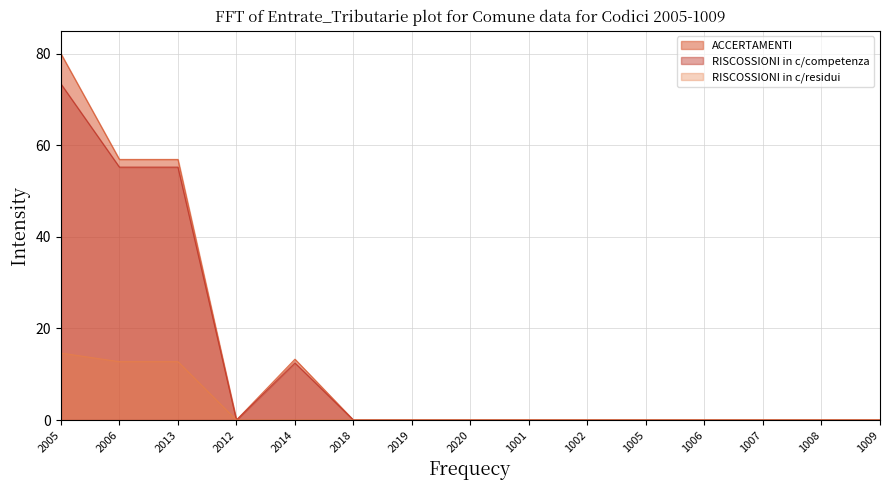

The RISCOSSIONI in c/residui series shows 0.0 at 1008. True or false?

True